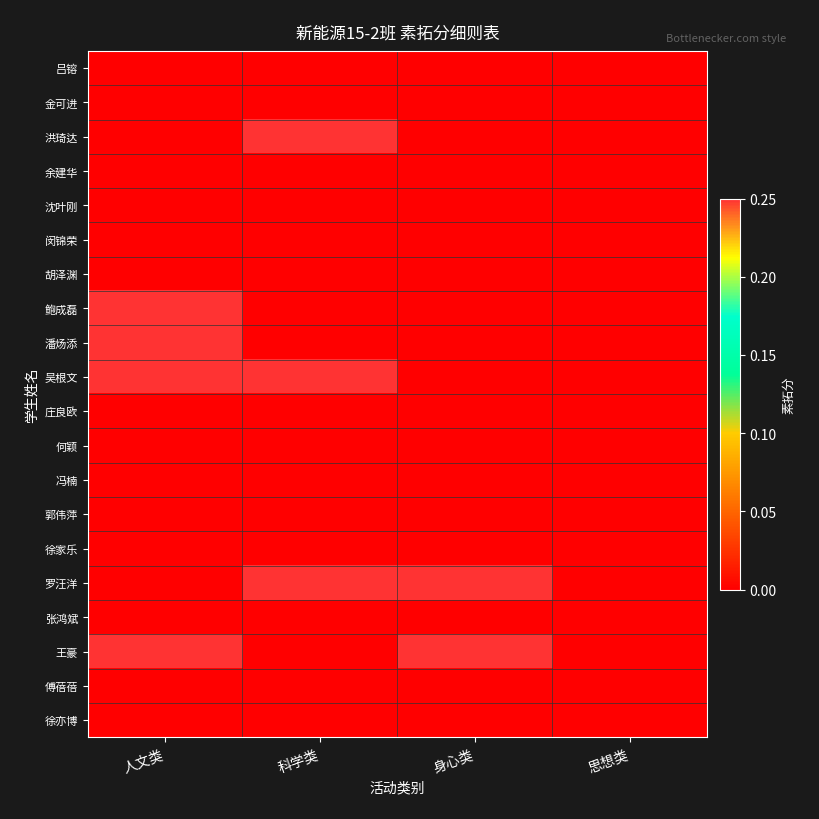

Reading left to right, extract all data points from this chart.

吕镕: 人文类=0.0	科学类=0.0	身心类=0.0	思想类=0.0
金可进: 人文类=0.0	科学类=0.0	身心类=0.0	思想类=0.0
洪琦达: 人文类=0.0	科学类=0.2	身心类=0.0	思想类=0.0
余建华: 人文类=0.0	科学类=0.0	身心类=0.0	思想类=0.0
沈叶刚: 人文类=0.0	科学类=0.0	身心类=0.0	思想类=0.0
闵锦荣: 人文类=0.0	科学类=0.0	身心类=0.0	思想类=0.0
胡泽渊: 人文类=0.0	科学类=0.0	身心类=0.0	思想类=0.0
鲍成磊: 人文类=0.2	科学类=0.0	身心类=0.0	思想类=0.0
潘炀添: 人文类=0.2	科学类=0.0	身心类=0.0	思想类=0.0
吴根文: 人文类=0.2	科学类=0.2	身心类=0.0	思想类=0.0
庄良欧: 人文类=0.0	科学类=0.0	身心类=0.0	思想类=0.0
何颖: 人文类=0.0	科学类=0.0	身心类=0.0	思想类=0.0
冯楠: 人文类=0.0	科学类=0.0	身心类=0.0	思想类=0.0
郭伟萍: 人文类=0.0	科学类=0.0	身心类=0.0	思想类=0.0
徐家乐: 人文类=0.0	科学类=0.0	身心类=0.0	思想类=0.0
罗汪洋: 人文类=0.0	科学类=0.2	身心类=0.2	思想类=0.0
张鸿斌: 人文类=0.0	科学类=0.0	身心类=0.0	思想类=0.0
王豪: 人文类=0.2	科学类=0.0	身心类=0.2	思想类=0.0
傅蓓蓓: 人文类=0.0	科学类=0.0	身心类=0.0	思想类=0.0
徐亦博: 人文类=0.0	科学类=0.0	身心类=0.0	思想类=0.0